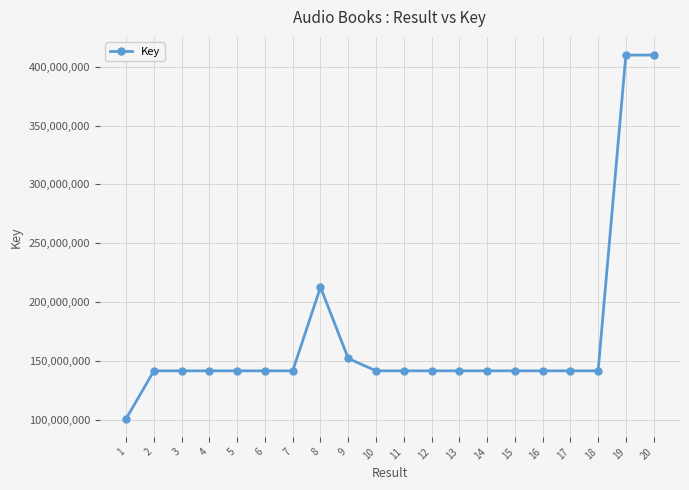

Count the number of categories in the chart.

20